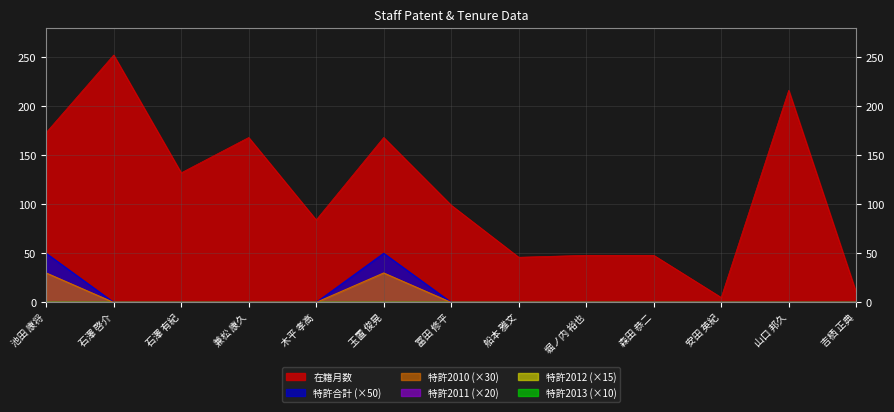

Reading left to right, list all the values displayed in this chart.

在籍月数: 173	252	132	168	84	168	99	46	48	48	5	216	10
特許合計: 50	0	0	0	0	50	0	0	0	0	0	0	0
特許2010: 30	0	0	0	0	30	0	0	0	0	0	0	0